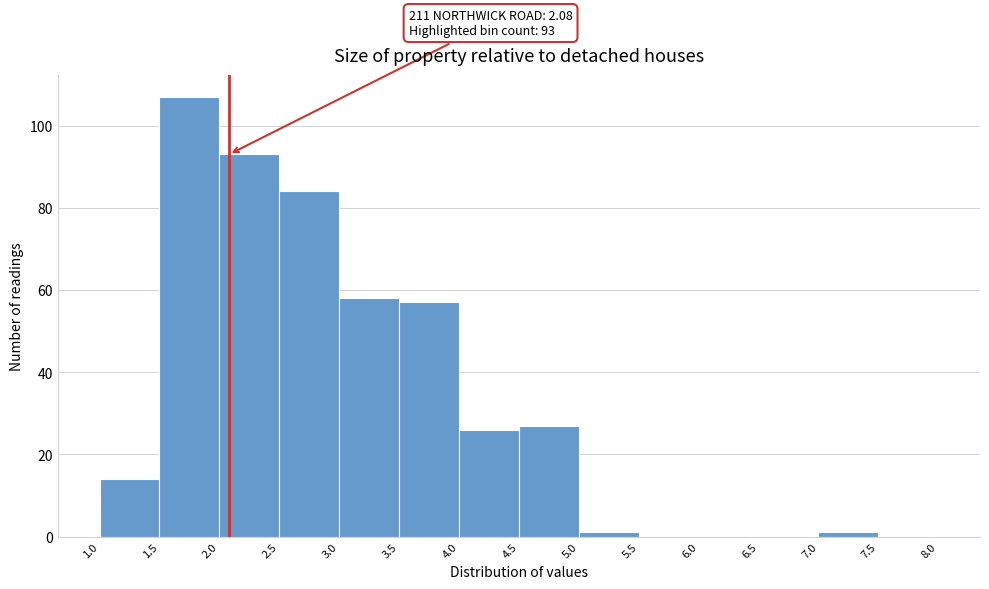

Which range on the x-axis has the tallest bar?

1.5 to 2.0